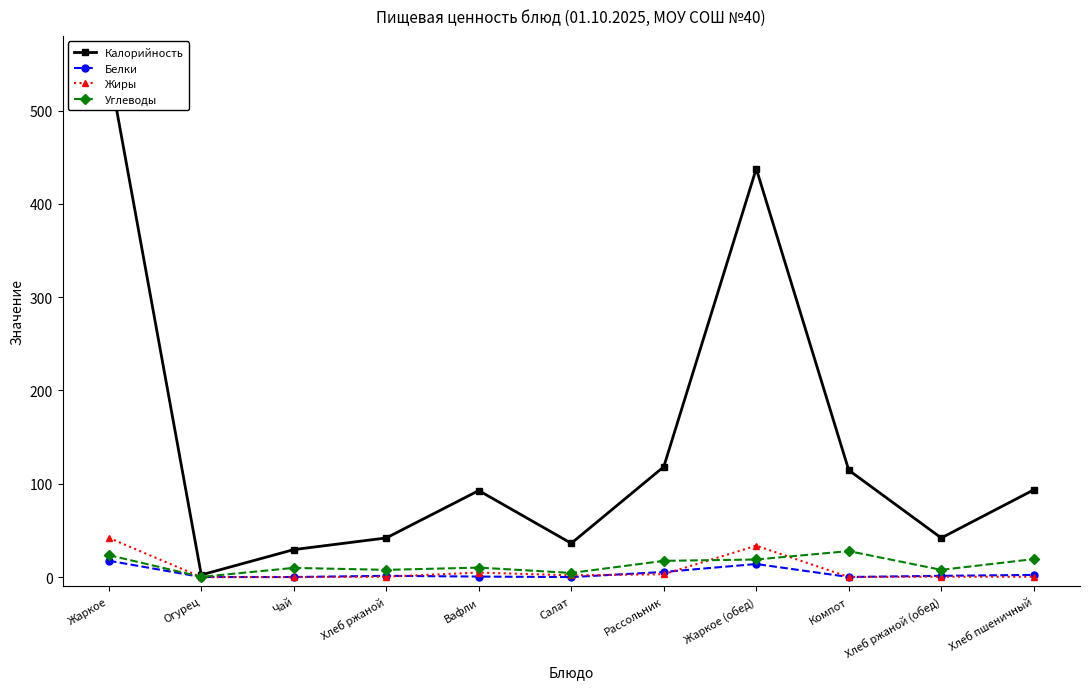

What position from the left is Компот?

9